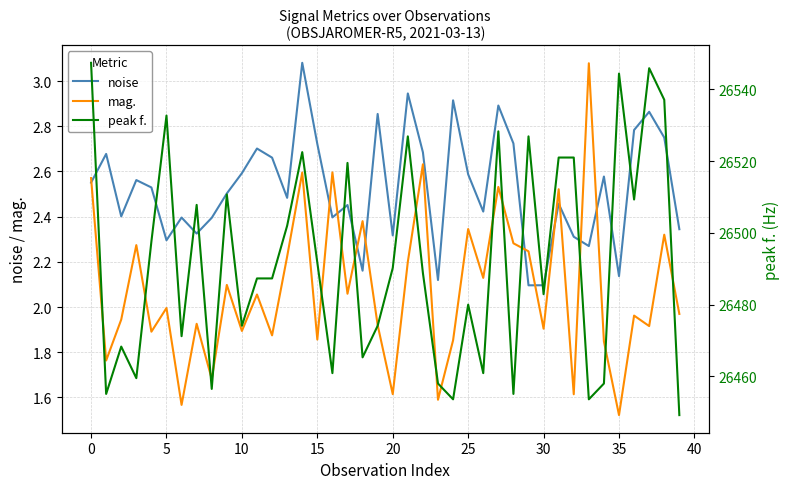

Rank the series at 23 from lowest to highest value.

mag., noise, peak f.